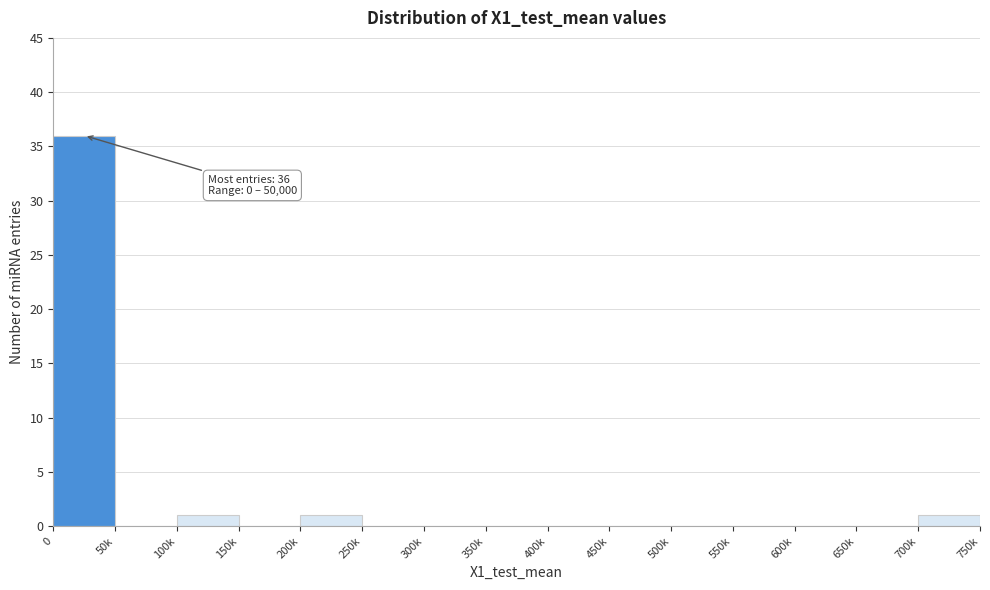

Reading right to left, transcribe all the data shown in this chart.

700k=1	650k=0	600k=0	550k=0	500k=0	450k=0	400k=0	350k=0	300k=0	250k=0	200k=1	150k=0	100k=1	50k=0	0=36